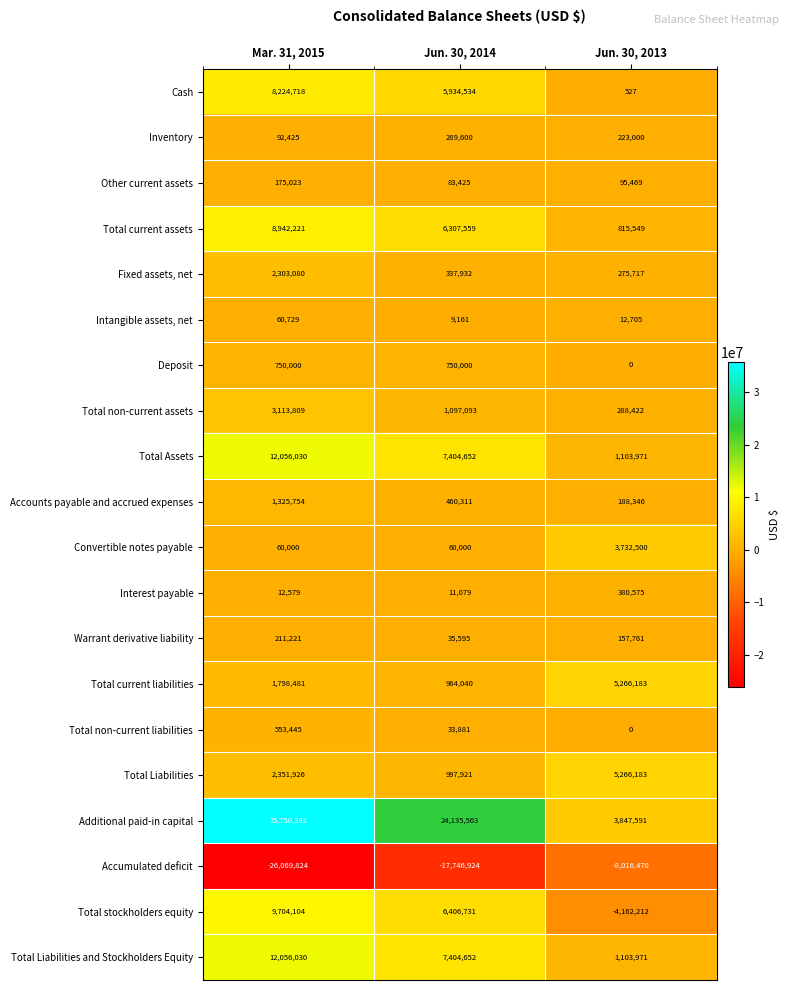

What is the spread (max minus min) of values at Mar. 31, 2015?

61820216